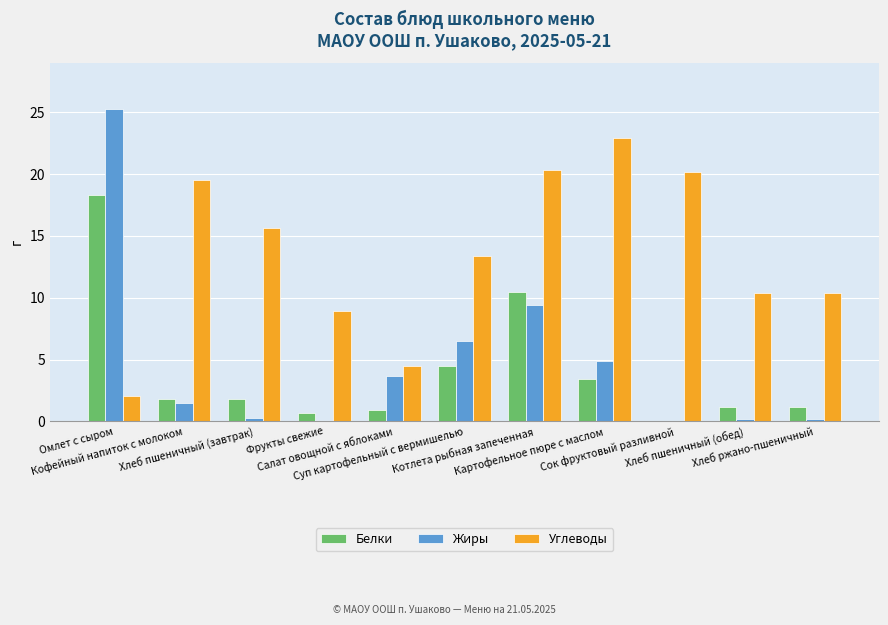

Which series has the largest total across all categories?

Углеводы